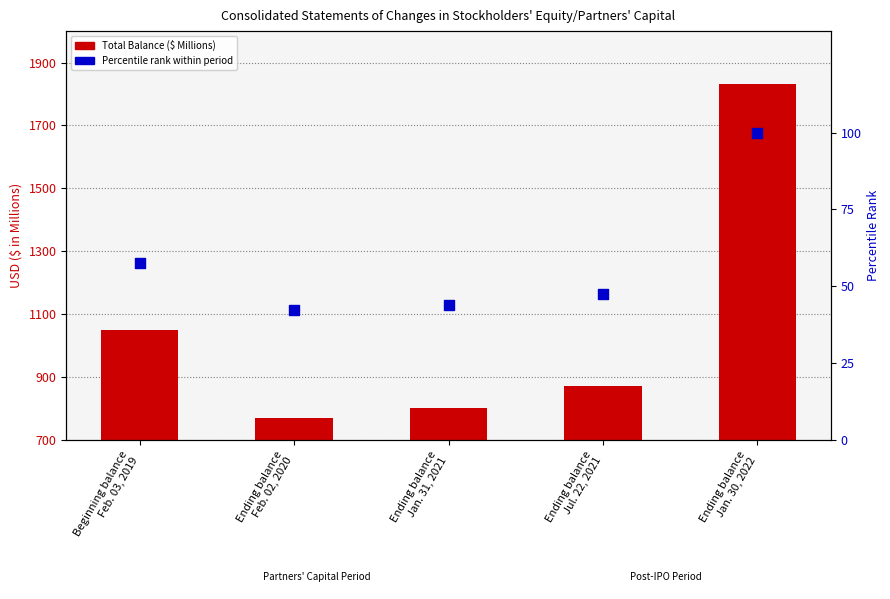

At how many categories does at least one series exceed 679?

5